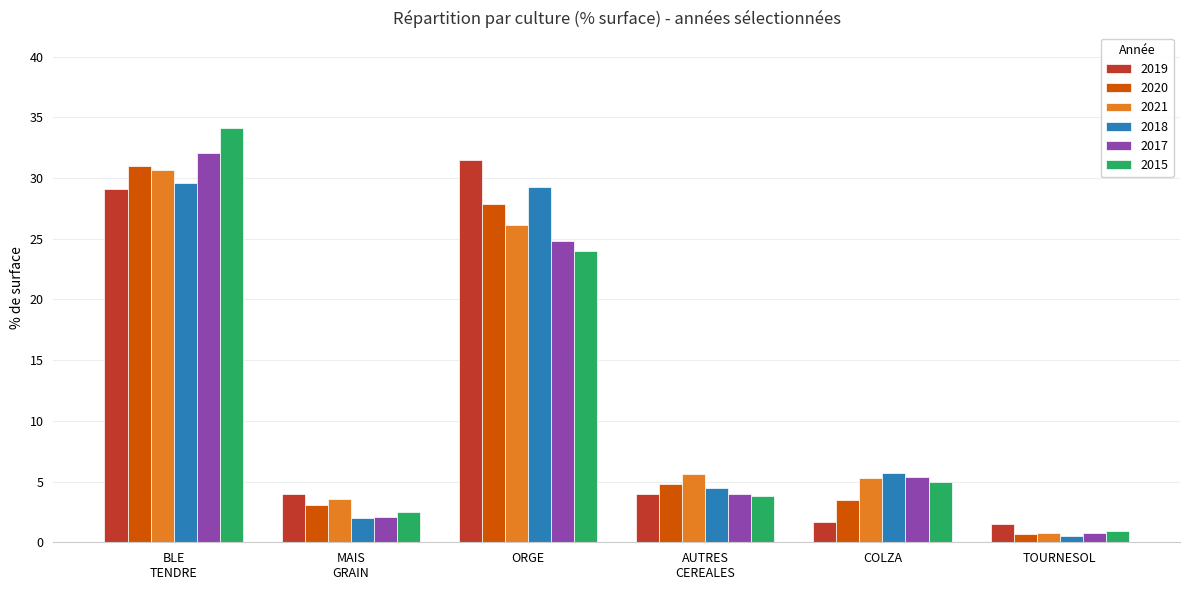

What is the spread (max minus min) of values at ORGE?

7.5